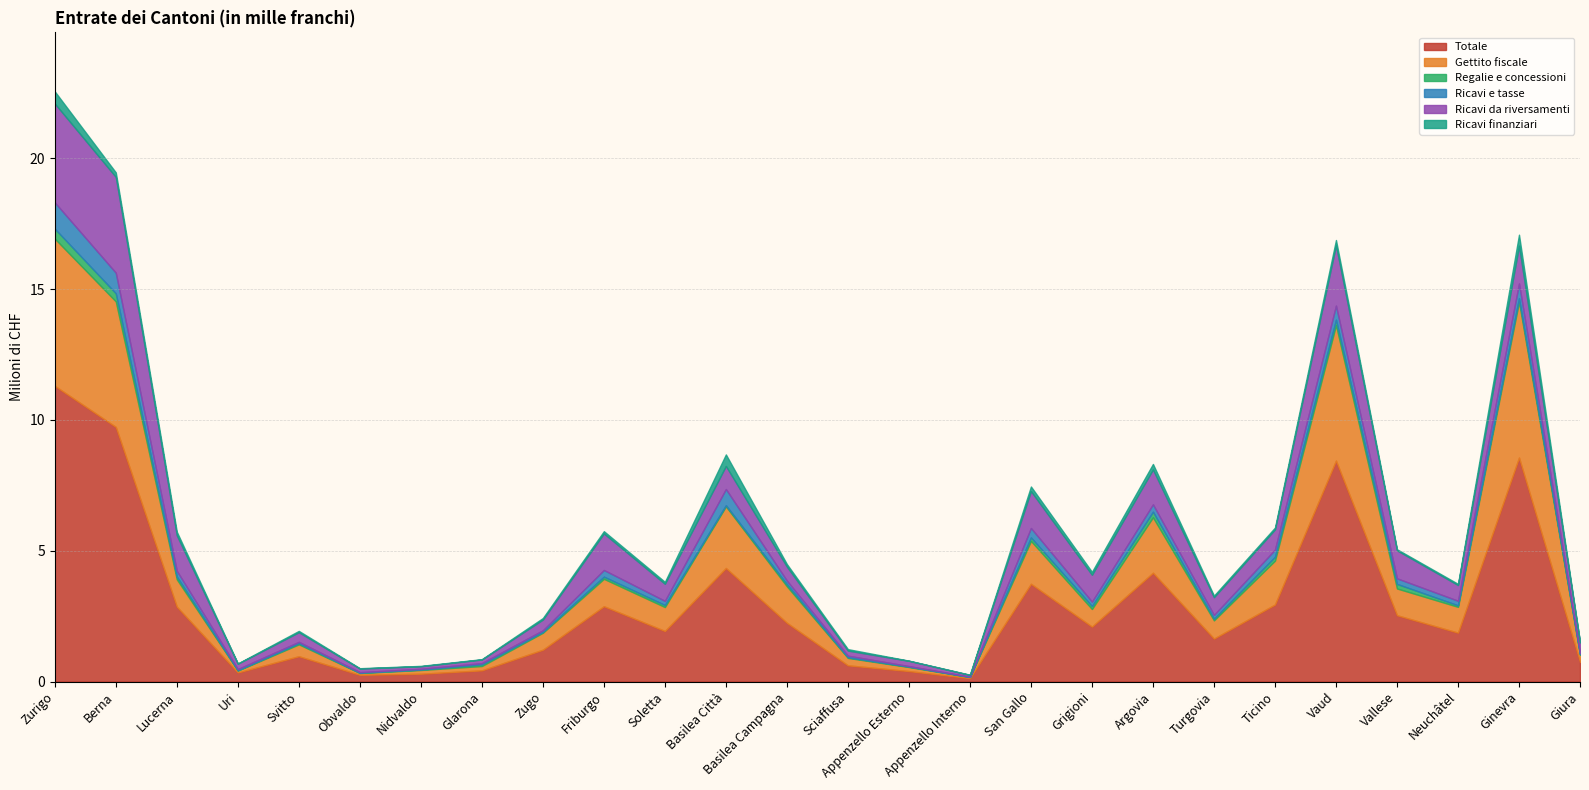

What is the highest value of the Totale series?

11.3